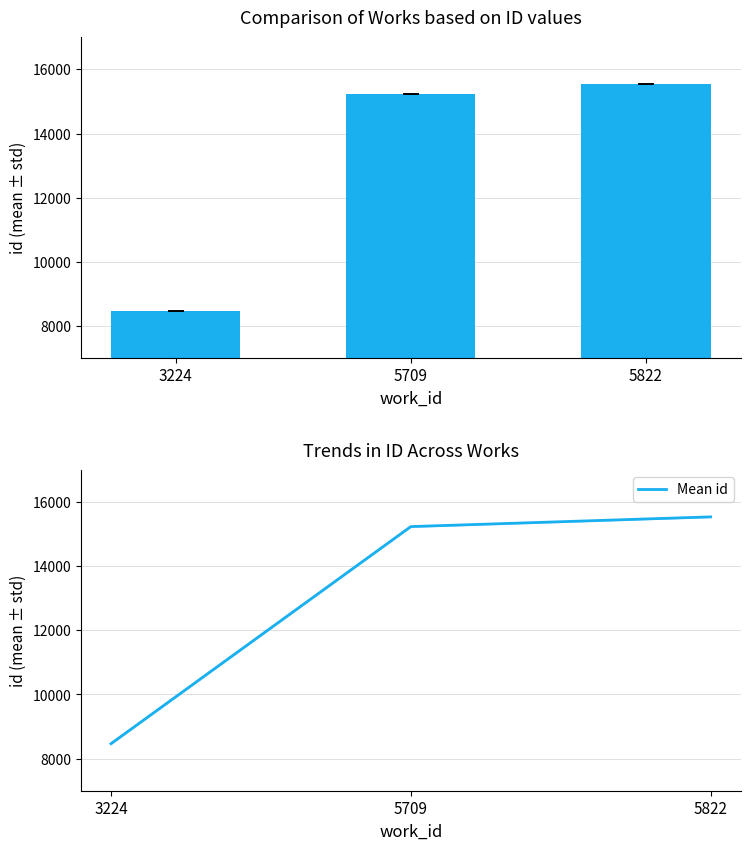

List the labels in order of Mean id value, smallest first.

3224, 5709, 5822